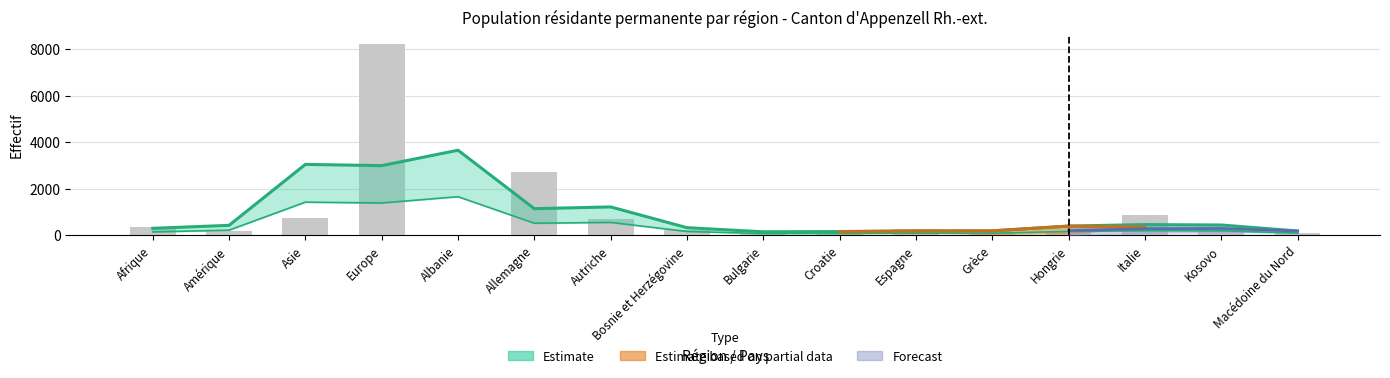

Reading right to left, list all the values displayed in this chart.

113	318	878	165	128	265	149	51	236	679	2730	8	8222	742	167	359